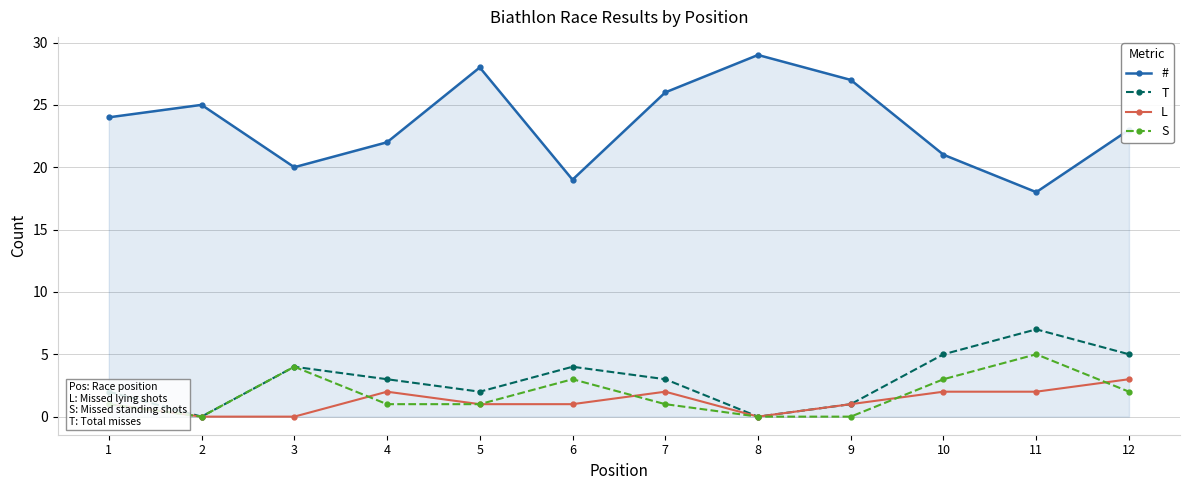

List the series in order of their peak value, highest first.

#, T, S, L